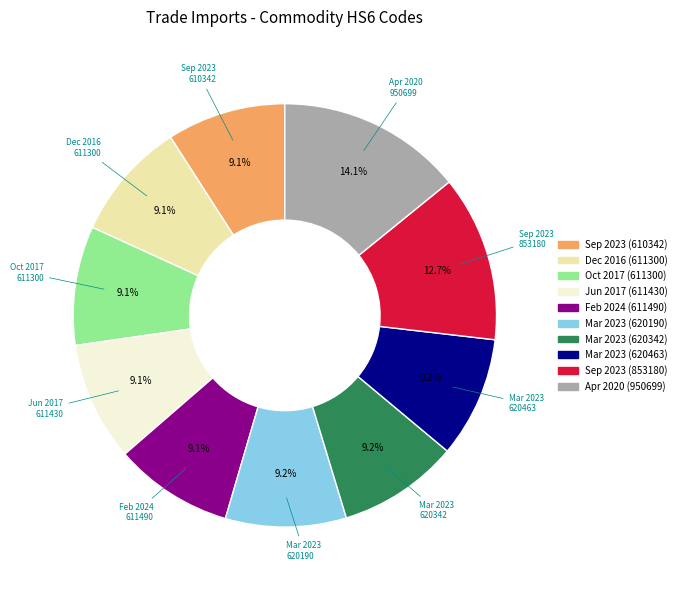

Does any single category account for the majority?

No